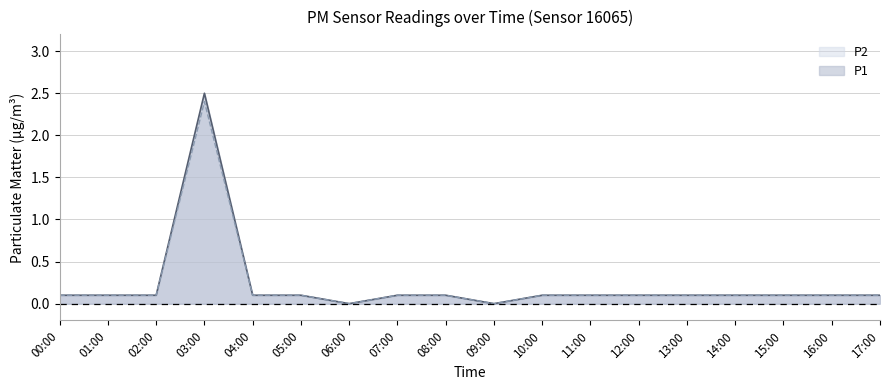

True or false: P1 and P2 intersect in this chart.

False